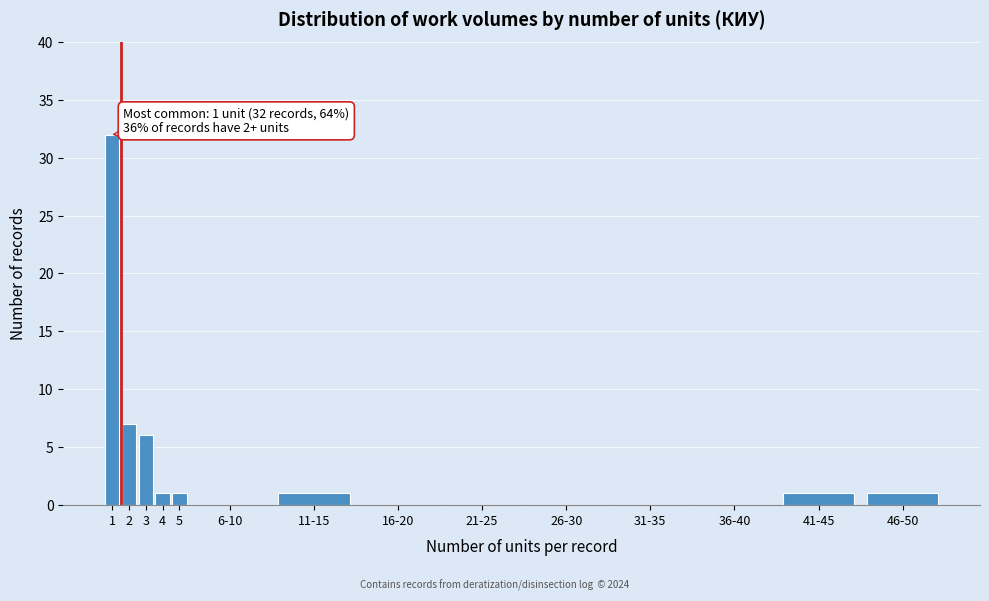

Reading right to left, transcribe all the data shown in this chart.

46-50=1	41-45=1	36-40=0	31-35=0	26-30=0	21-25=0	16-20=0	11-15=1	6-10=0	5=1	4=1	3=6	2=7	1=32